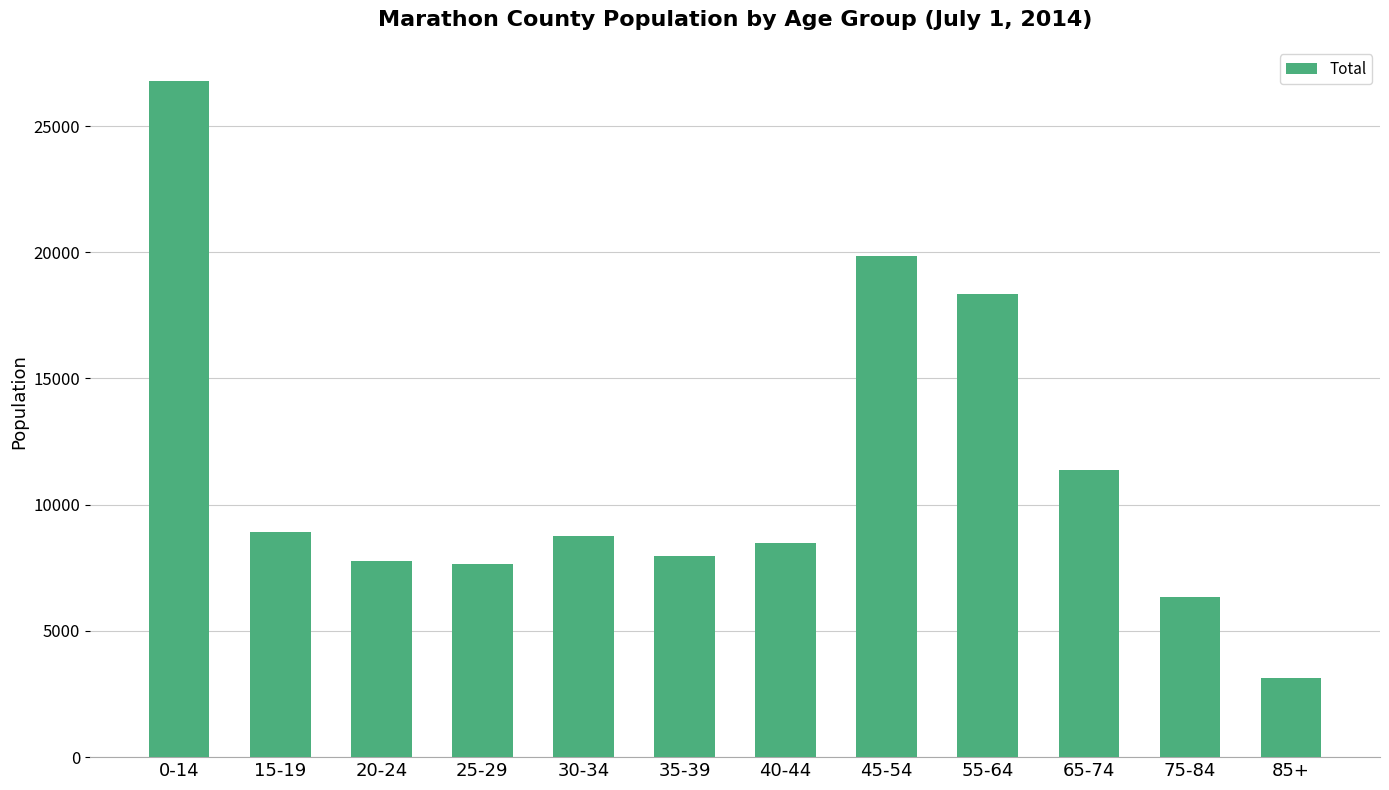

What is the greatest value displayed?

26797